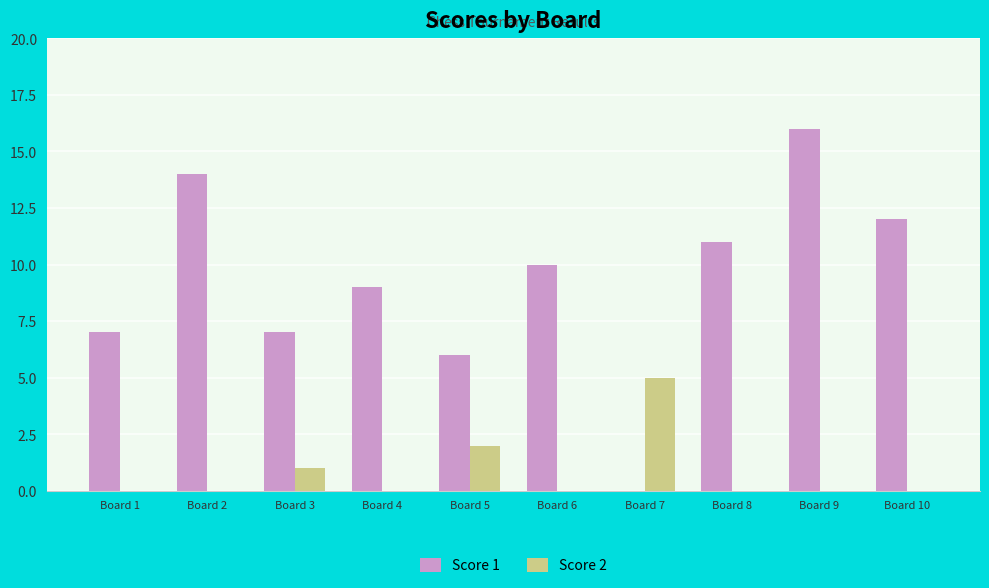

What is the total value across all series at Board 10?

12